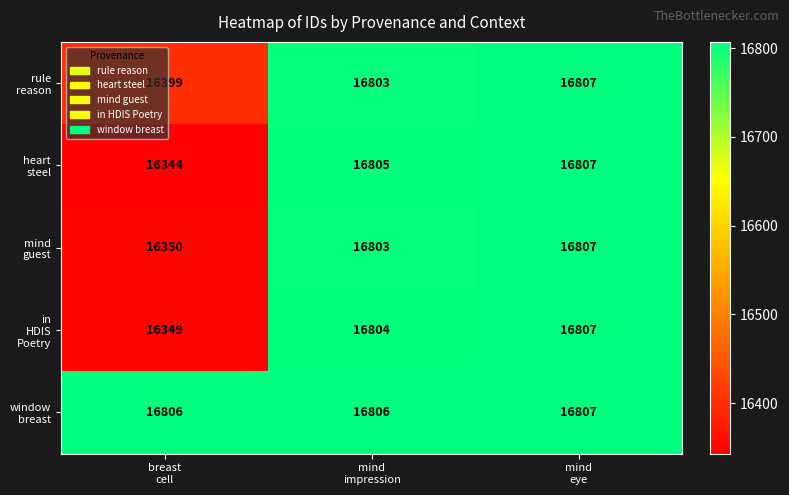

At how many categories does at least one series exceed 16772?

3